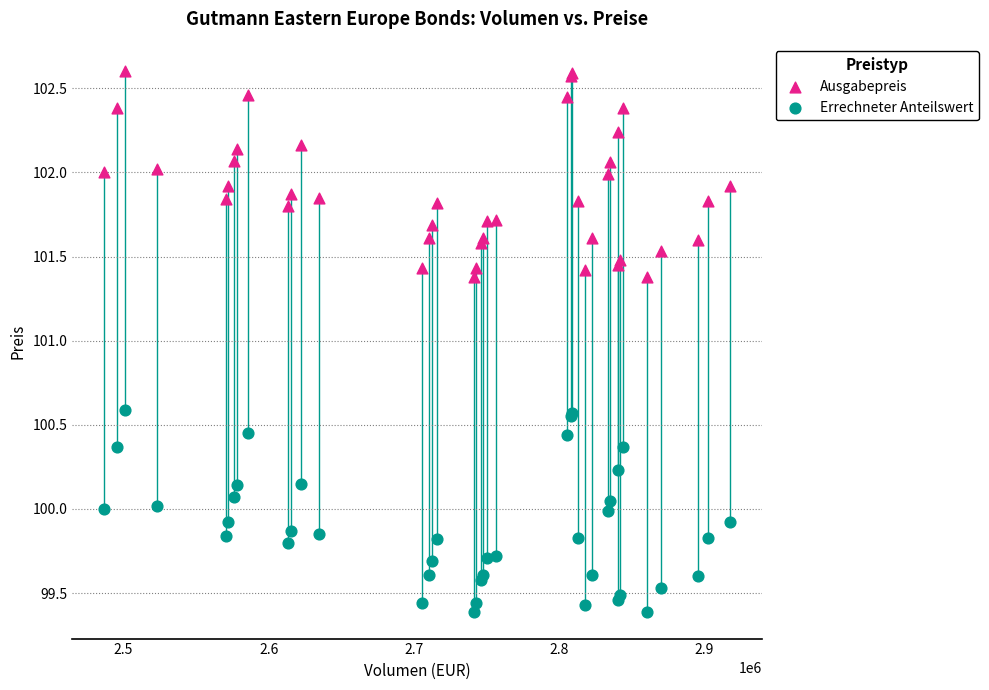

Which series contains the lowest Y value?

Errechneter Anteilswert